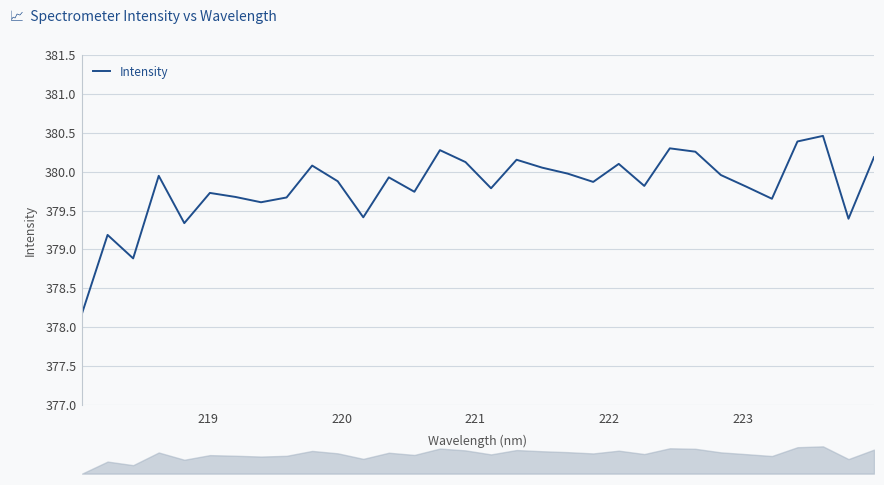

Reading left to right, transcribe all the data shown in this chart.

378.2	379.2	378.9	379.9	379.3	379.7	379.7	379.6	379.7	380.1	379.9	379.4	379.9	379.7	380.3	380.1	379.8	380.2	380.1	380.0	379.9	380.1	379.8	380.3	380.3	380.0	379.8	379.7	380.4	380.5	379.4	380.2